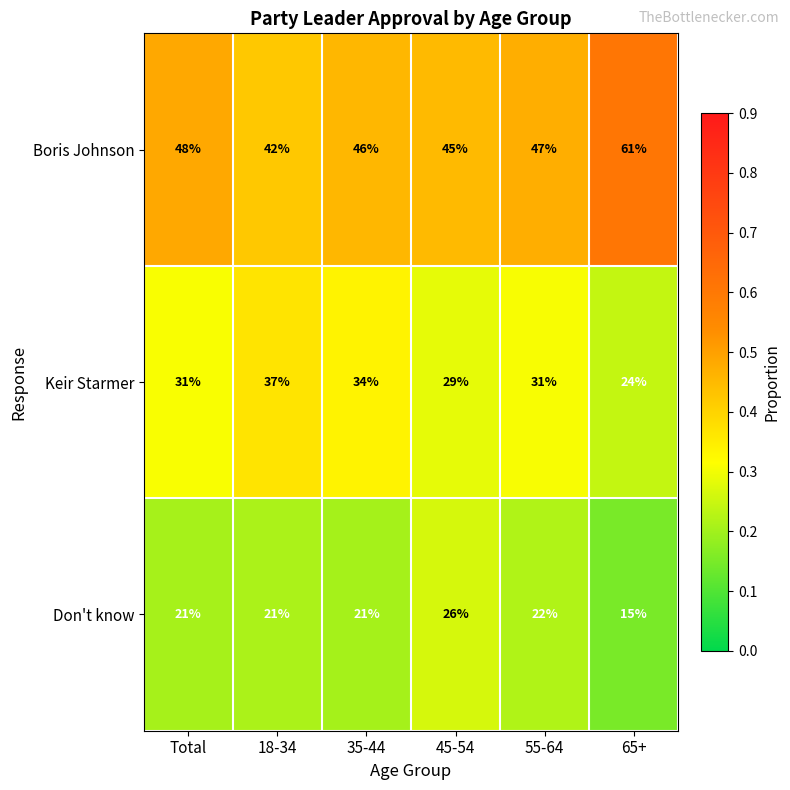

Where is Boris Johnson nearest to the value 51?

Total